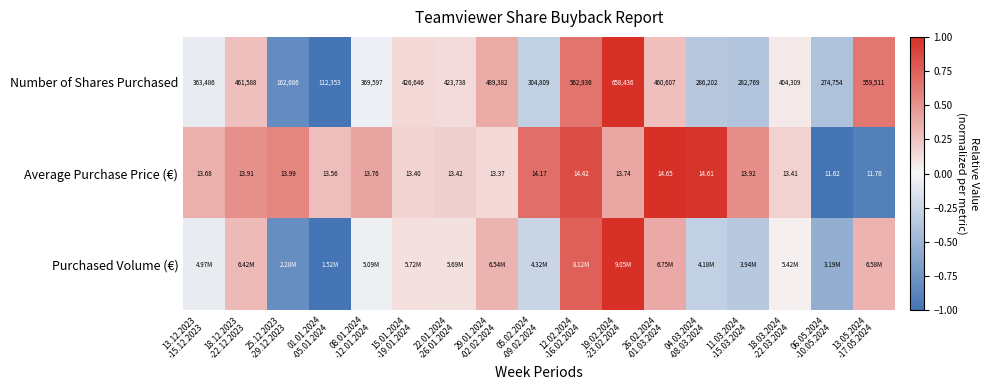

Which has a higher value, 18.12.2023
-22.12.2023 or 18.03.2024
-22.03.2024?

18.12.2023
-22.12.2023